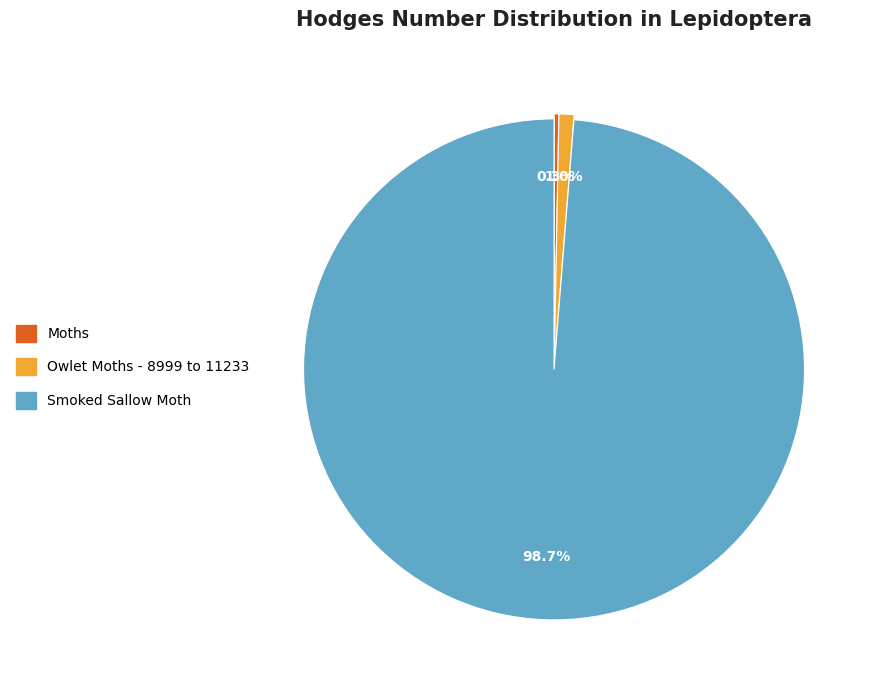

Is it true that Smoked Sallow Moth is 87% of the pie?

False